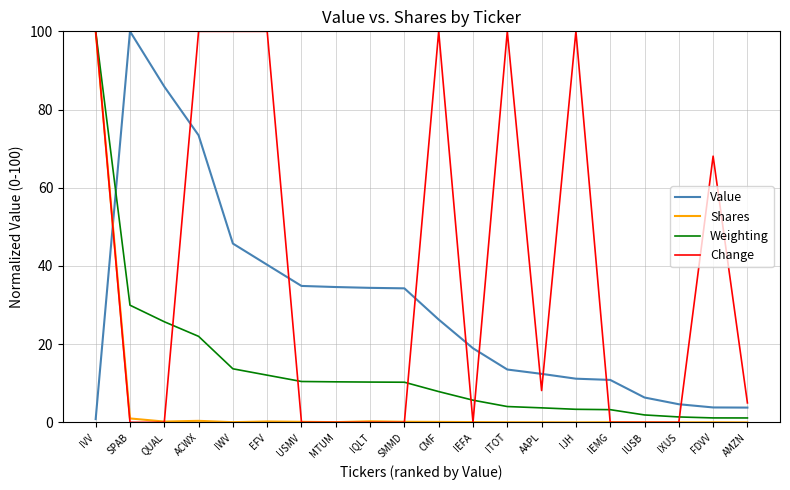

Rank the series at IWV from highest to lowest value.

Change, Value, Weighting, Shares